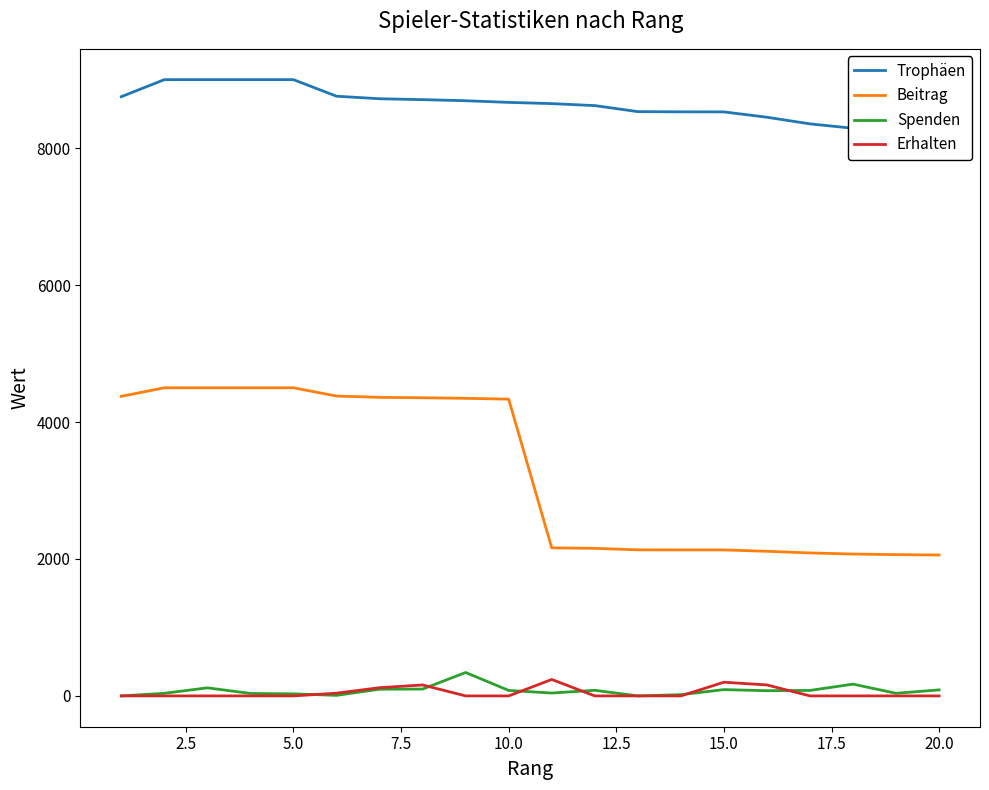

True or false: Erhalten and Beitrag cross at least once.

False